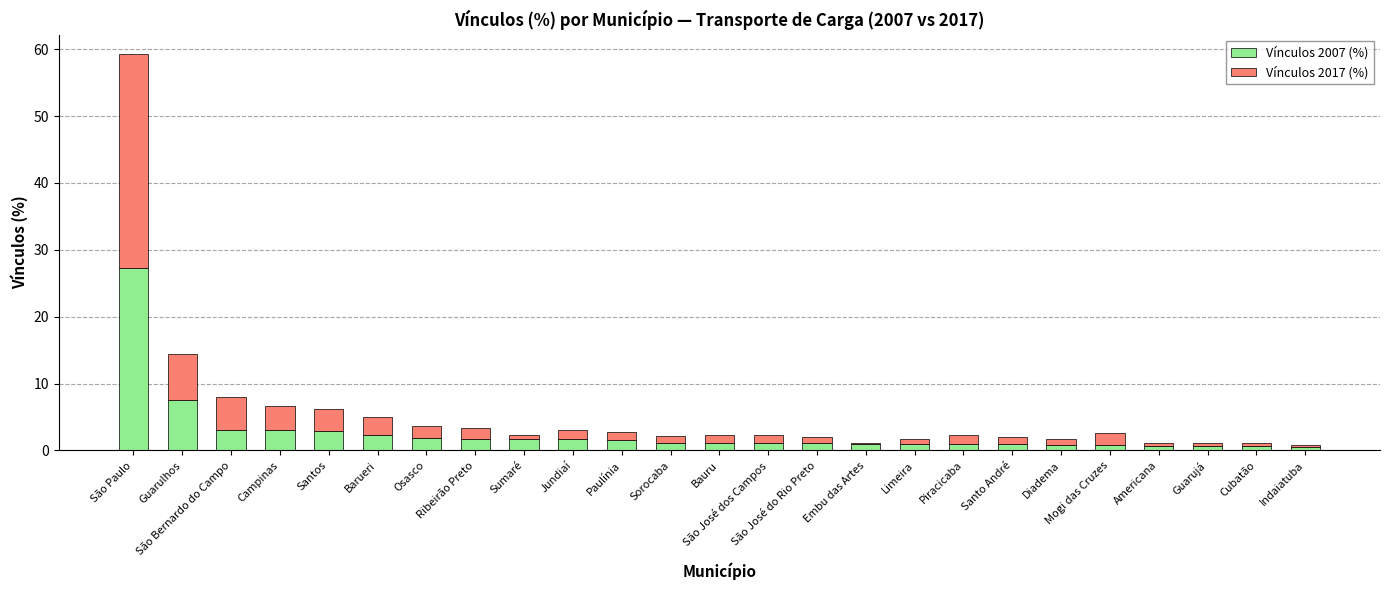

What is the highest value of the Vínculos 2007 (%) series?

27.3